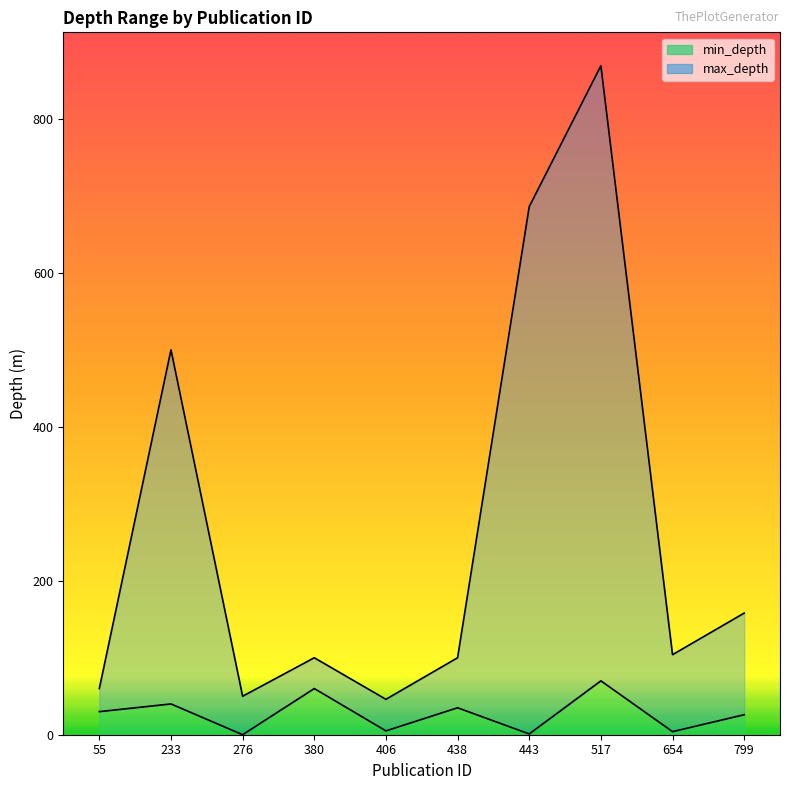

How many interior local peaks does the min_depth series have?

4